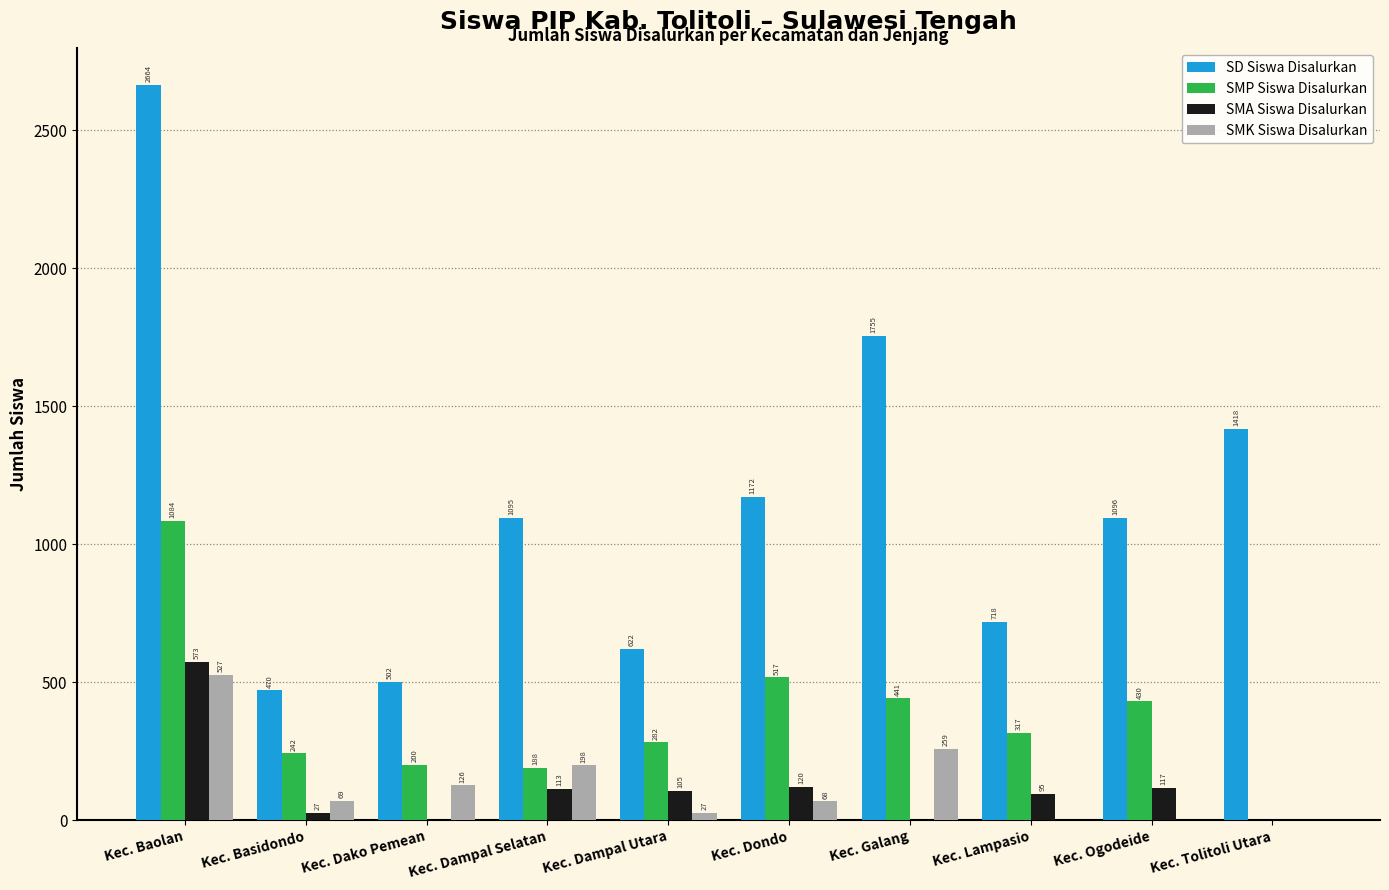

Where is SMP Siswa Disalurkan nearest to the value 542?

Kec. Dondo